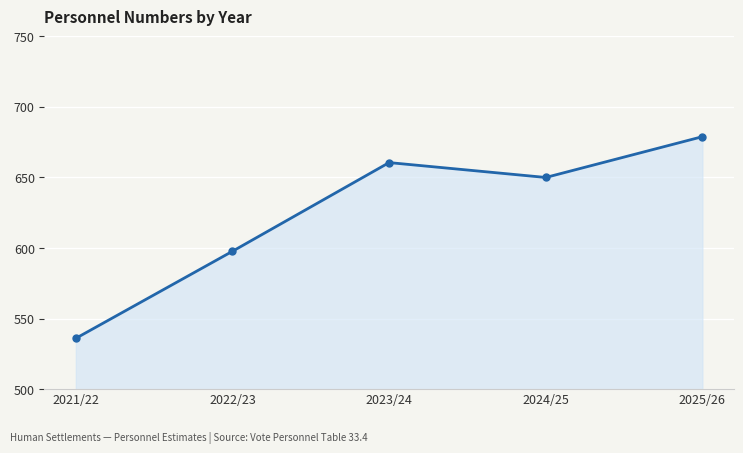

Between 2025/26 and 2024/25, which is larger?

2025/26